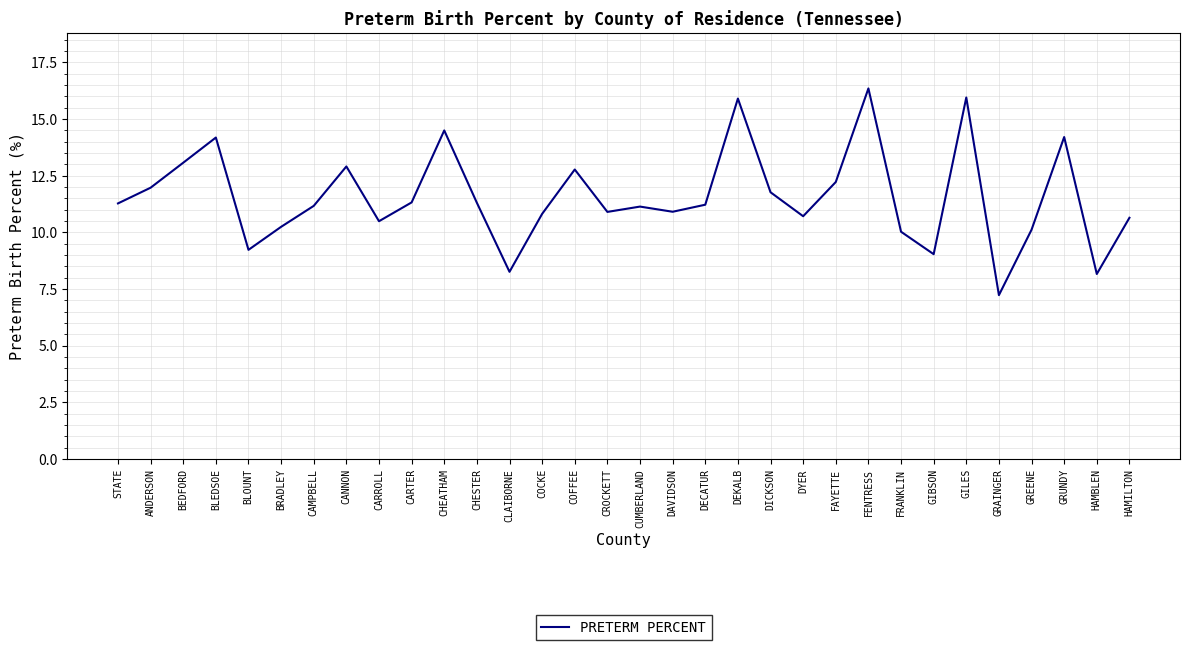

Does the chart have visible grid lines?

Yes